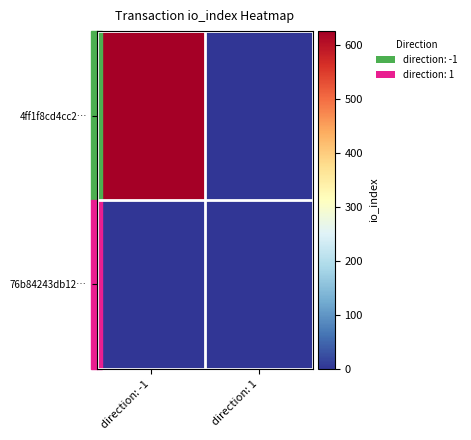

At which category does the chart reach its peak across all series?

direction: -1